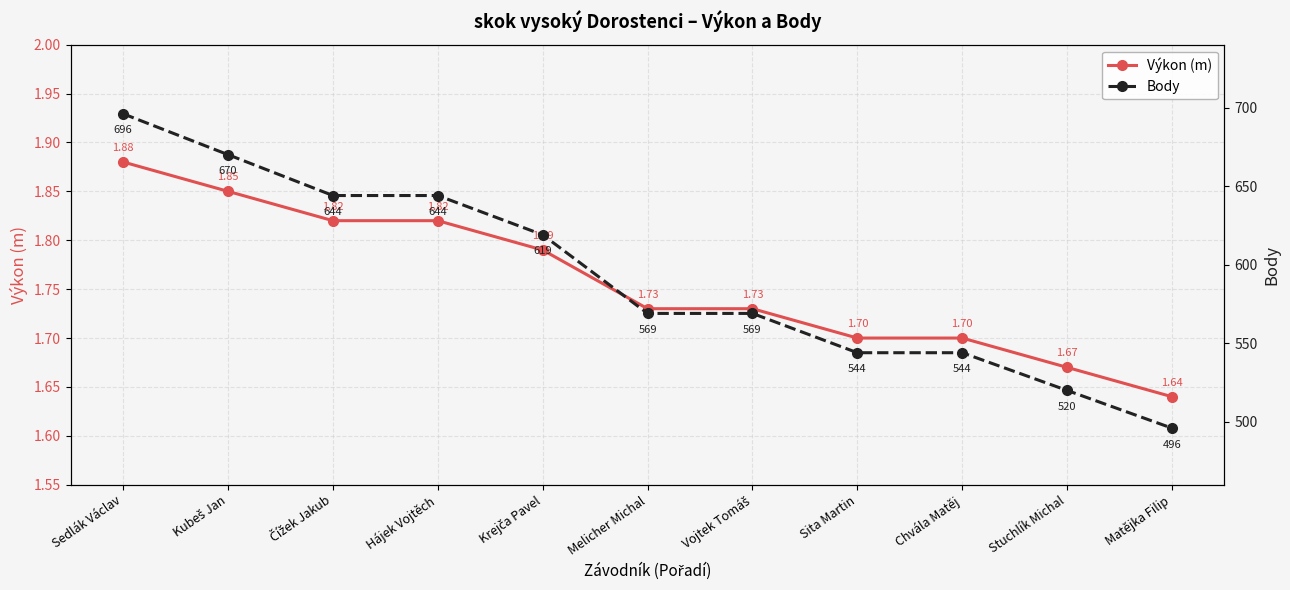

Between Vojtek Tomáš and Matějka Filip, which series saw the biggest shift?

Body